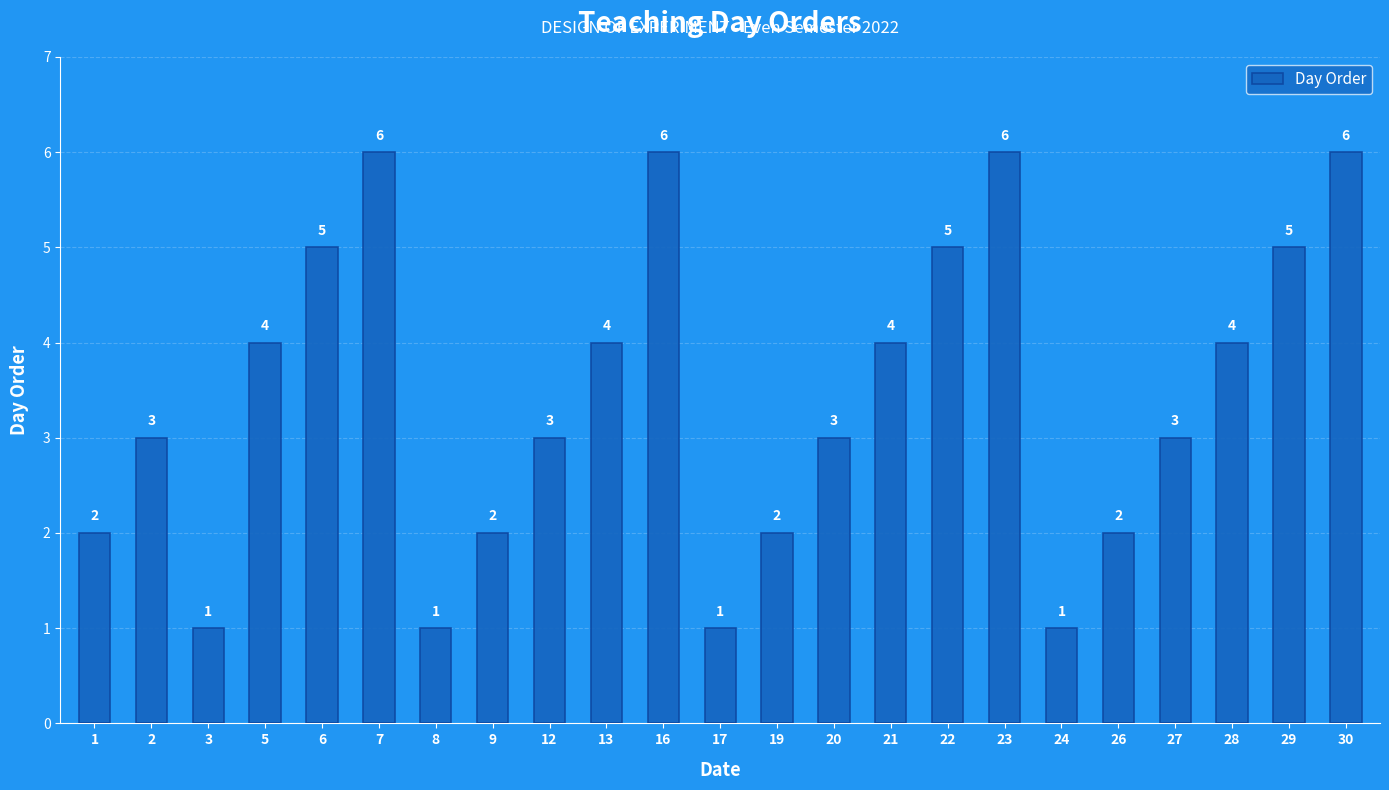

The value at 17 is 1. True or false?

True